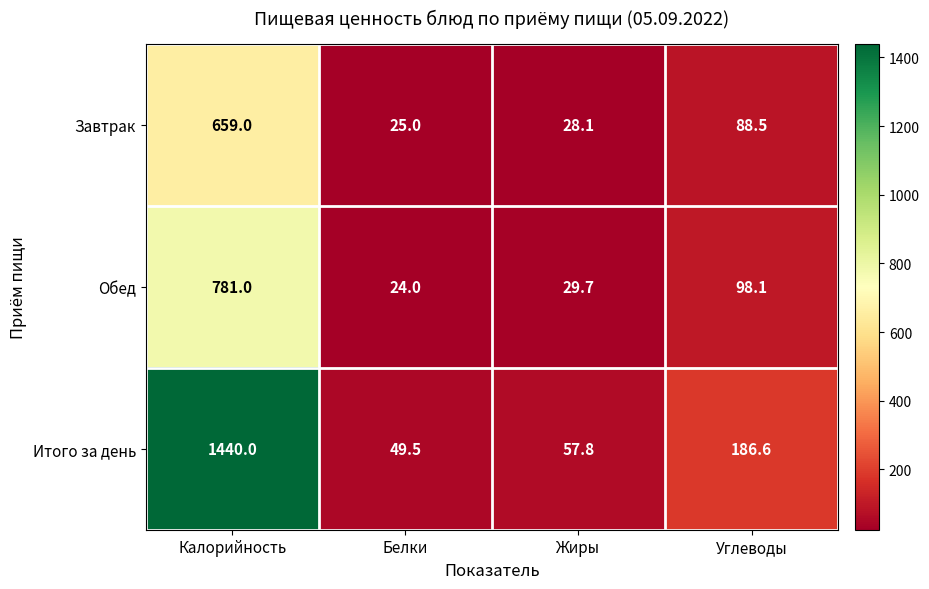

Which series has the widest spread of values?

Итого за день